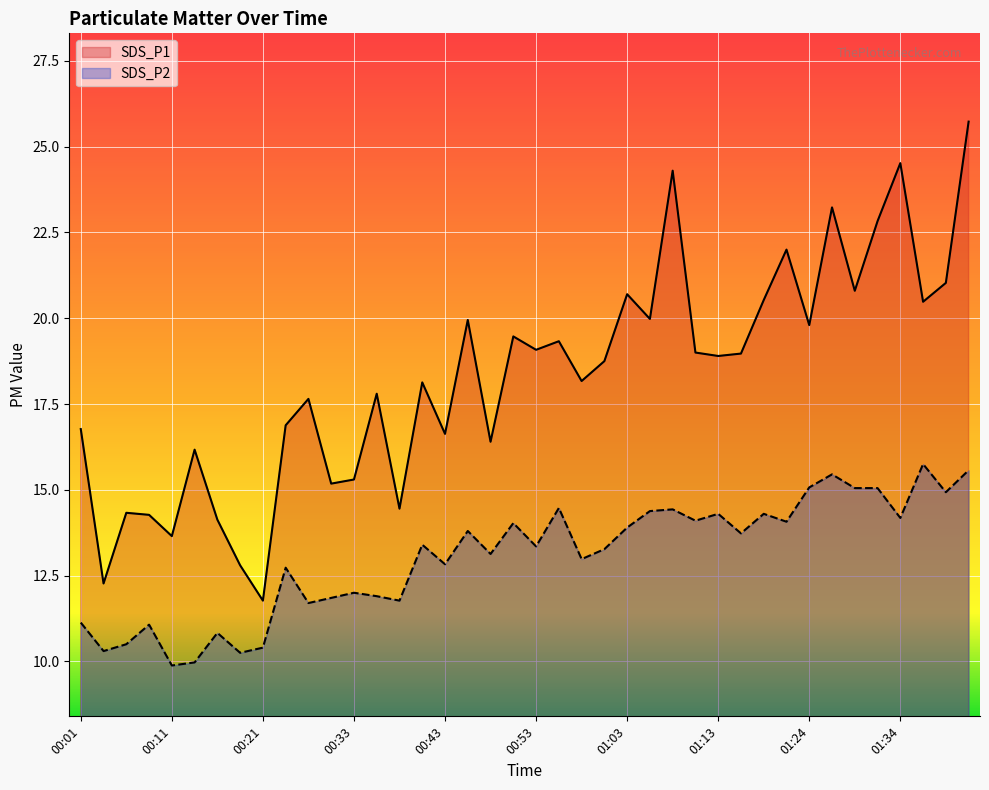

What is the difference between the maximum and minimum values in the SDS_P1 series?

14.0